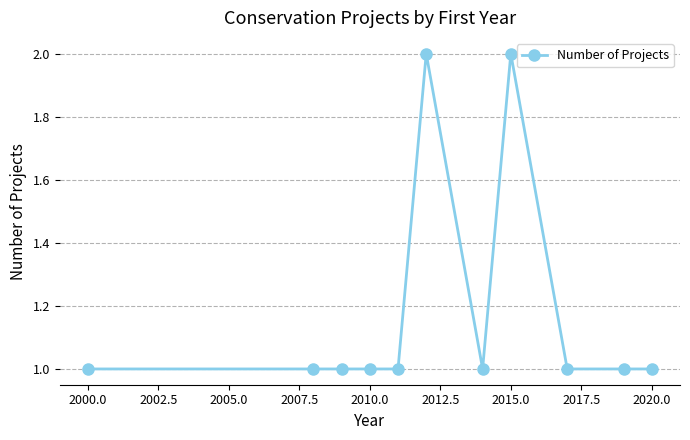

What is the value of the 8th point from the left?

2